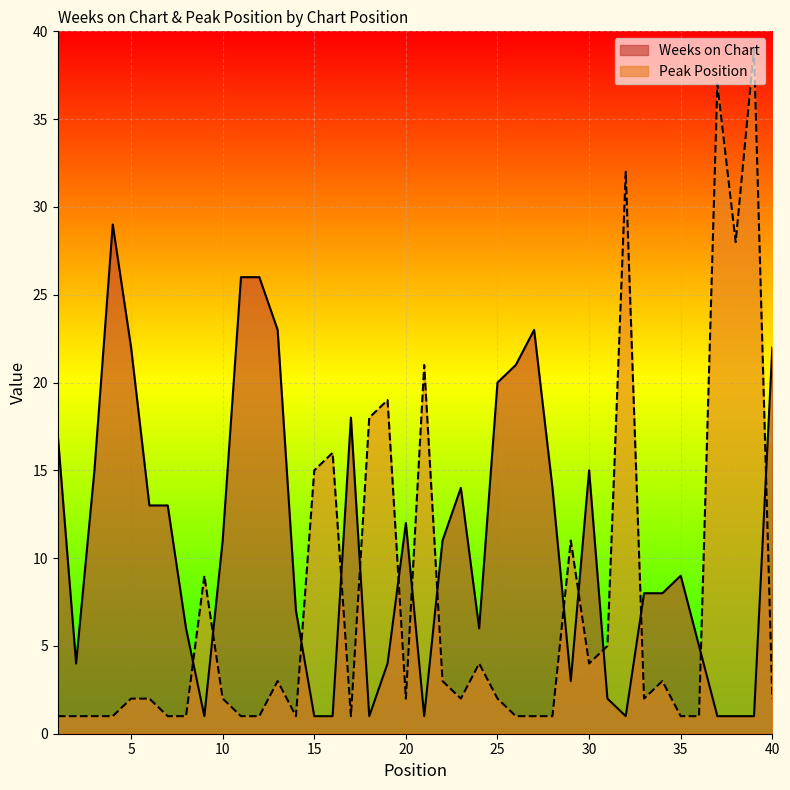

At which category is the sum across all series the highest?

39